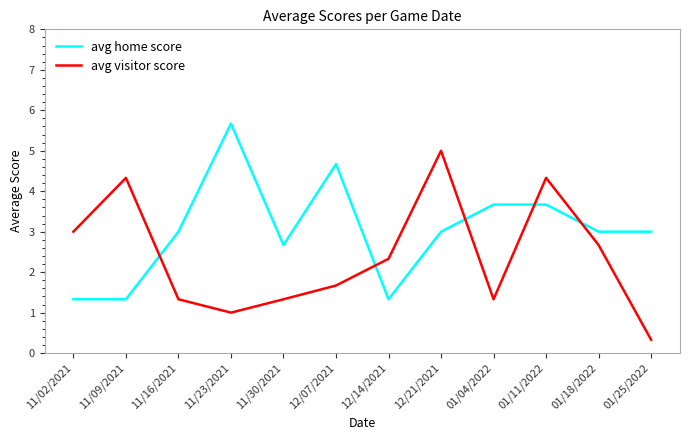

What are all the series names shown in the legend?

avg home score, avg visitor score